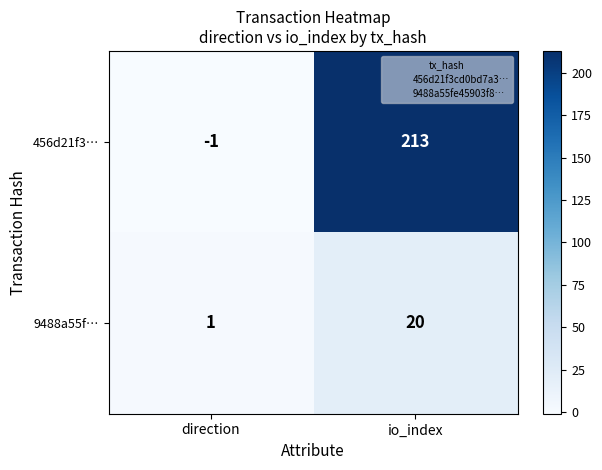

Reading right to left, what are all the values shown in this chart?

456d21f3…: io_index=213	direction=-1
9488a55f…: io_index=20	direction=1